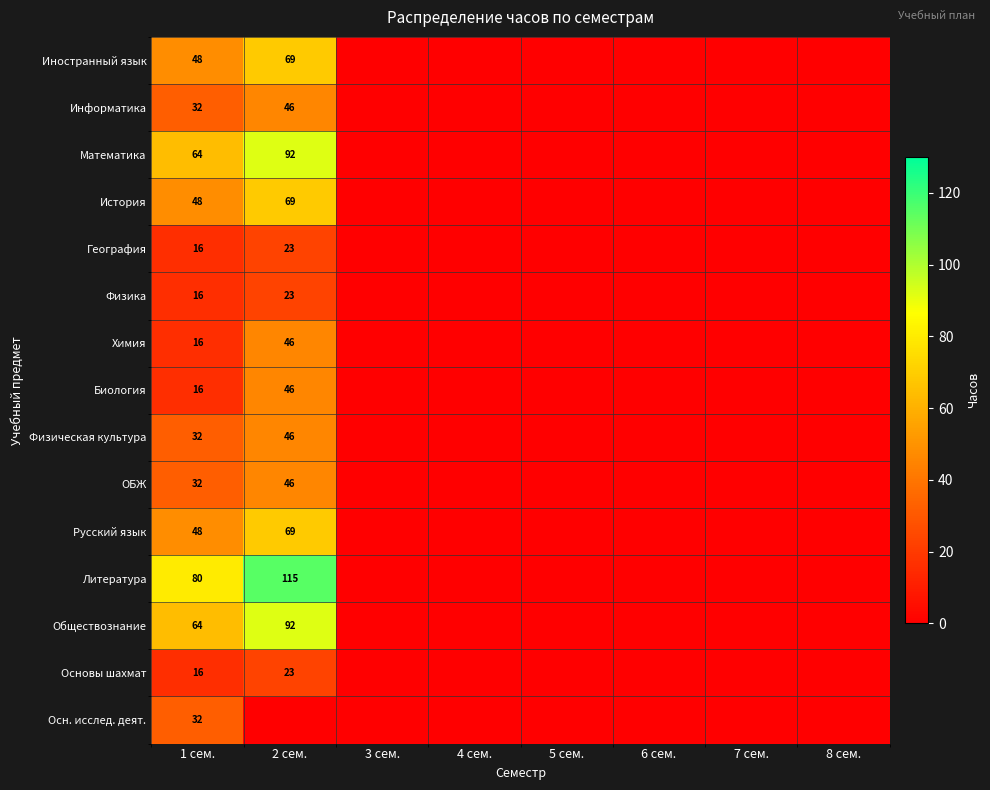

The value of Основы шахмат at 2 сем. is 23. True or false?

True